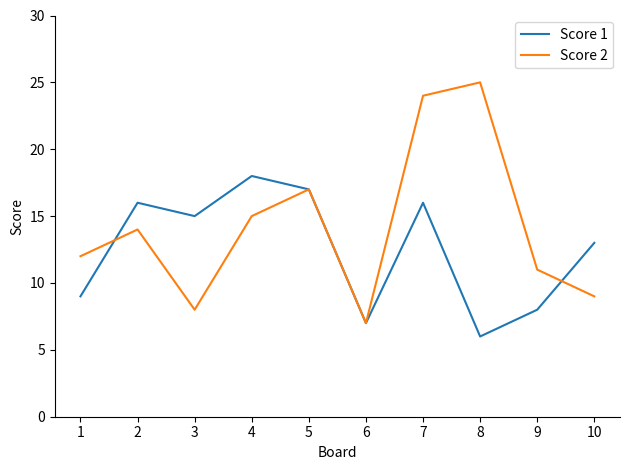

Is the value of Score 1 at 7 greater than the value of Score 2 at 7?

No